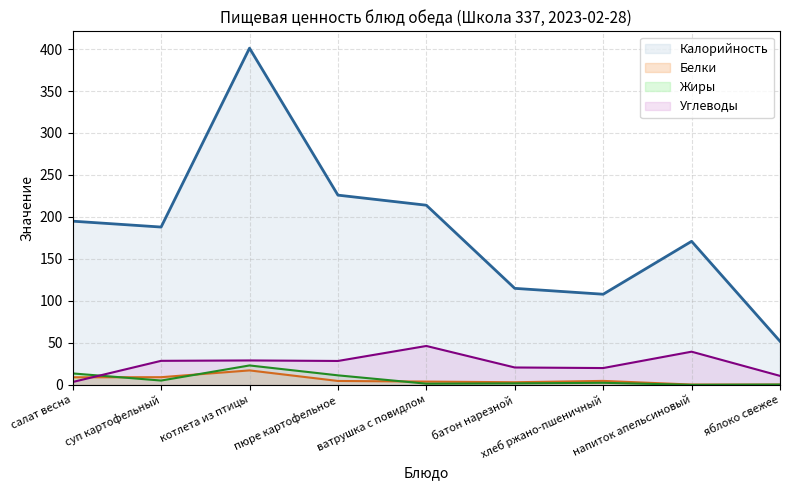

Count the number of categories in the chart.

9